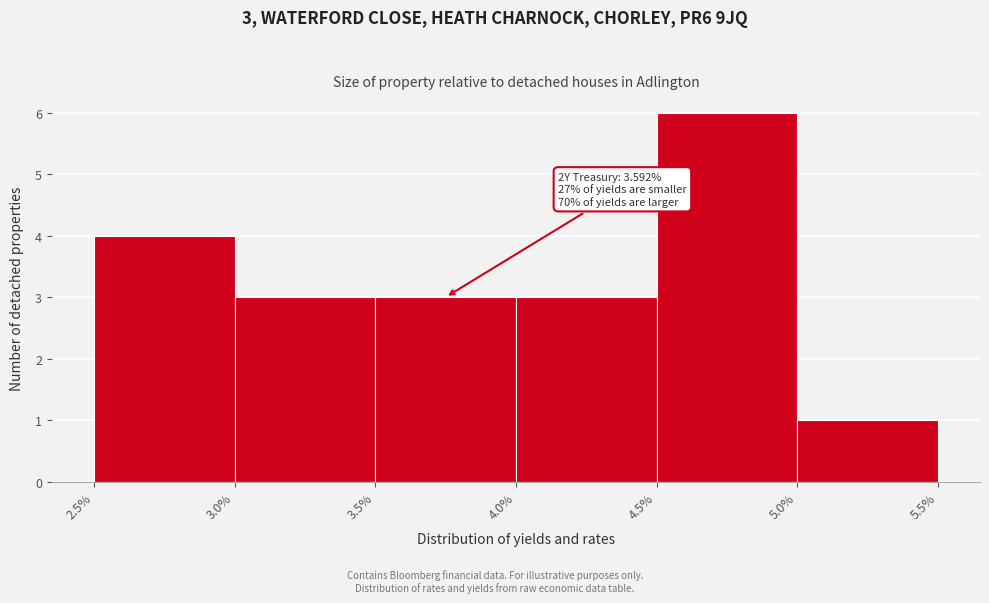

Over which range of the x-axis is the bar tallest?

4.5% to 5.0%